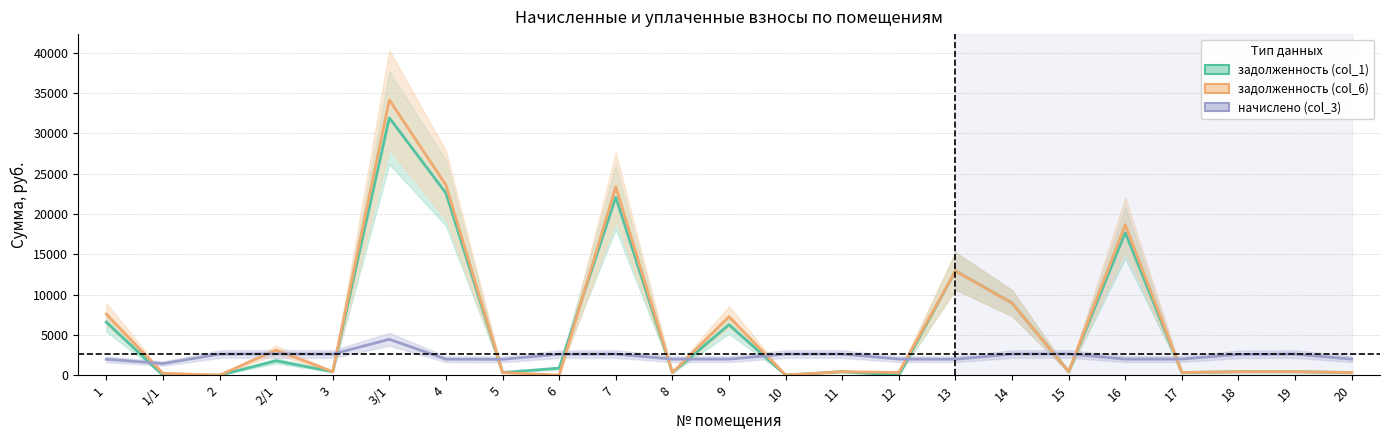

Which series has the largest total across all categories?

задолженность (col_6)